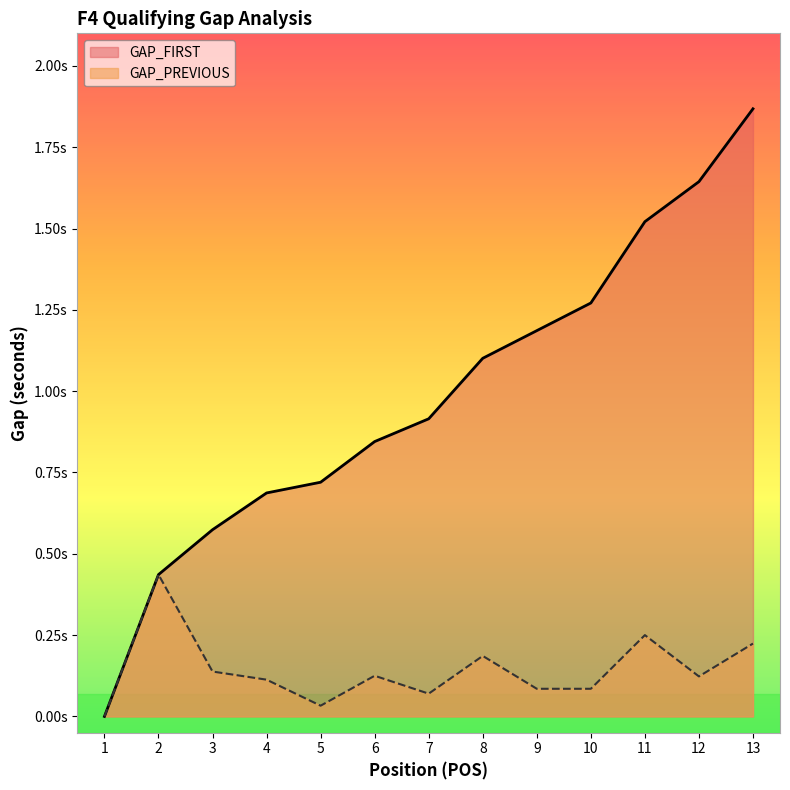

List the series in order of their peak value, lowest first.

GAP_PREVIOUS, GAP_FIRST